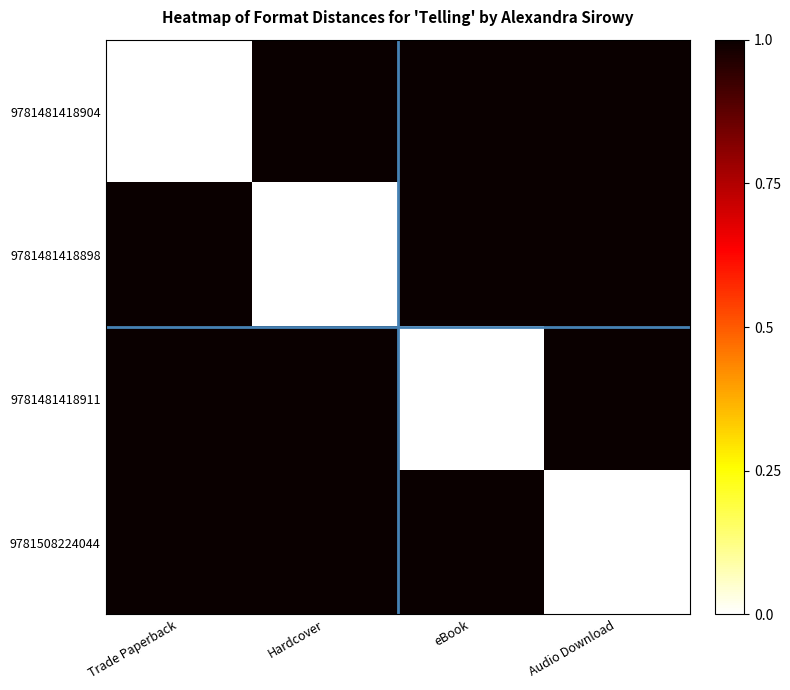

Reading left to right, list all the values displayed in this chart.

9781481418904: Trade Paperback=0	Hardcover=1	eBook=1	Audio Download=1
9781481418898: Trade Paperback=1	Hardcover=0	eBook=1	Audio Download=1
9781481418911: Trade Paperback=1	Hardcover=1	eBook=0	Audio Download=1
9781508224044: Trade Paperback=1	Hardcover=1	eBook=1	Audio Download=0